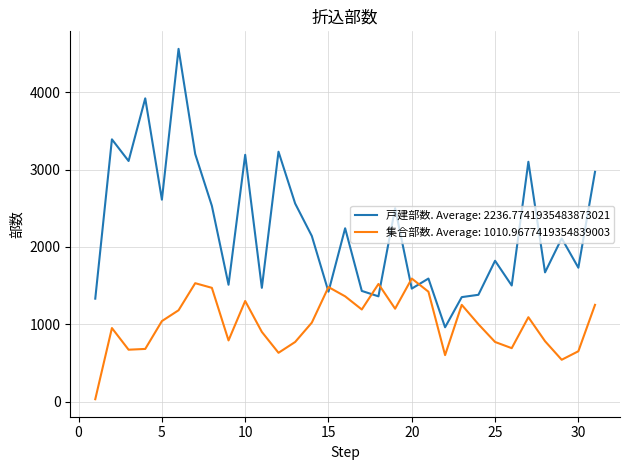

Which series has the largest range (max minus min)?

戸建部数. Average: 2236.7741935483873021